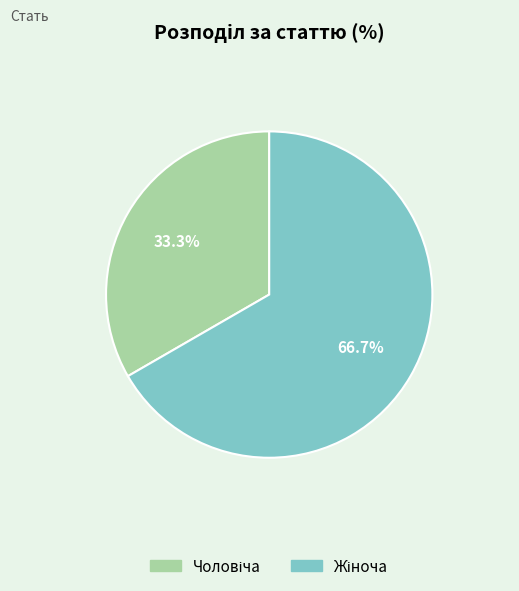

Is there a majority slice in this chart?

Yes